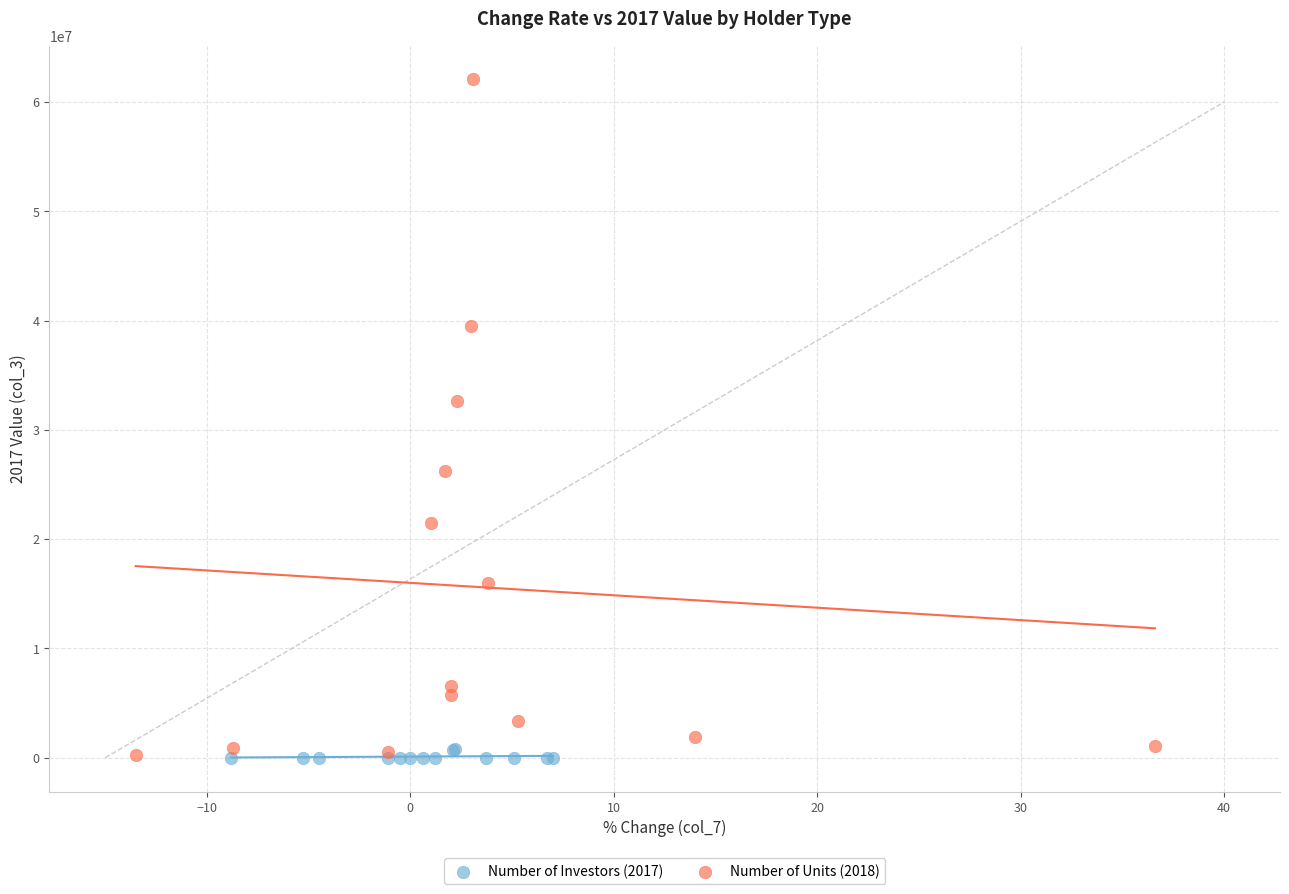

Which series has the largest Y range (max minus min)?

Number of Units (2018)